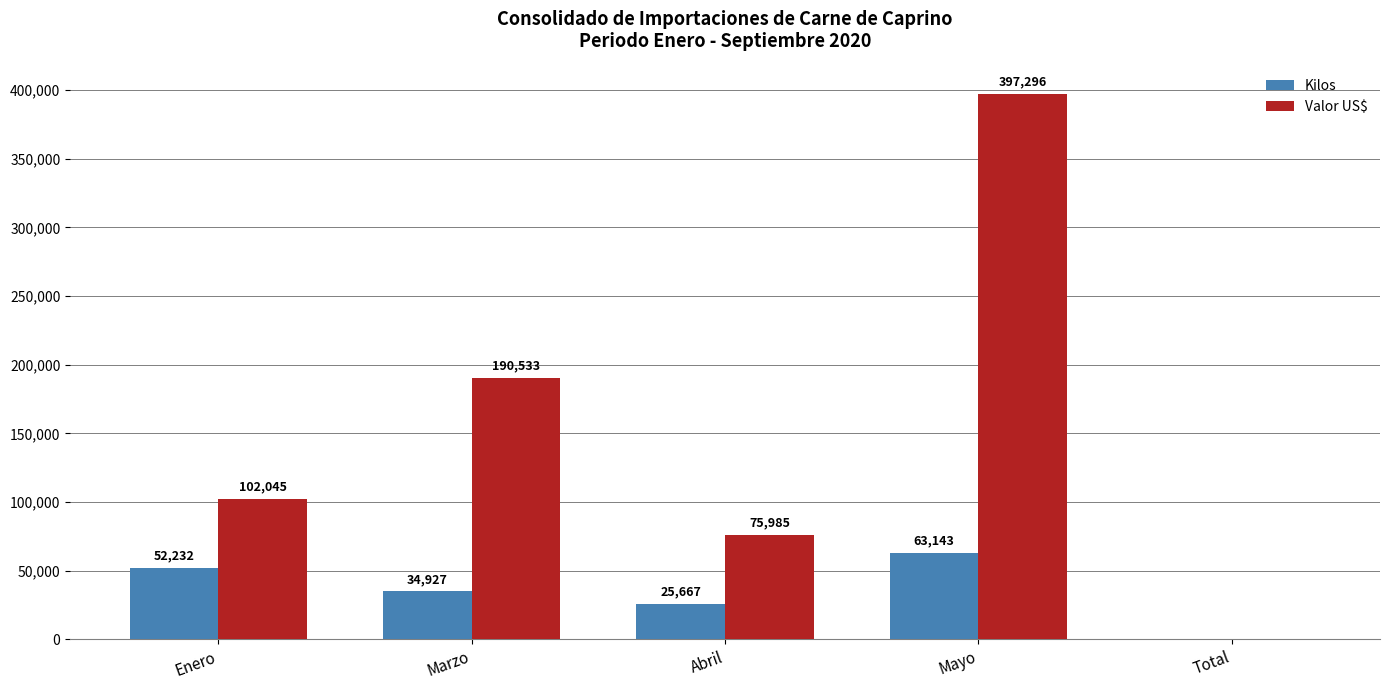

What are all the series names shown in the legend?

Kilos, Valor US$